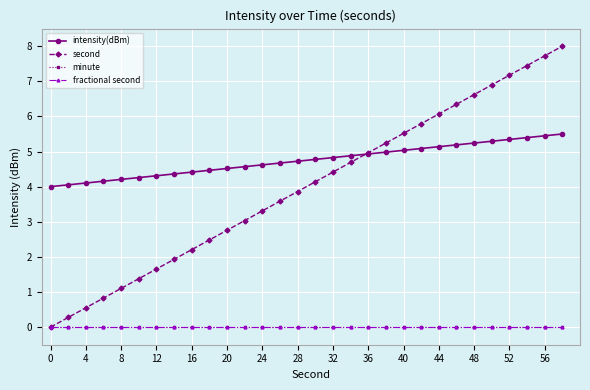

Does the chart have visible grid lines?

Yes